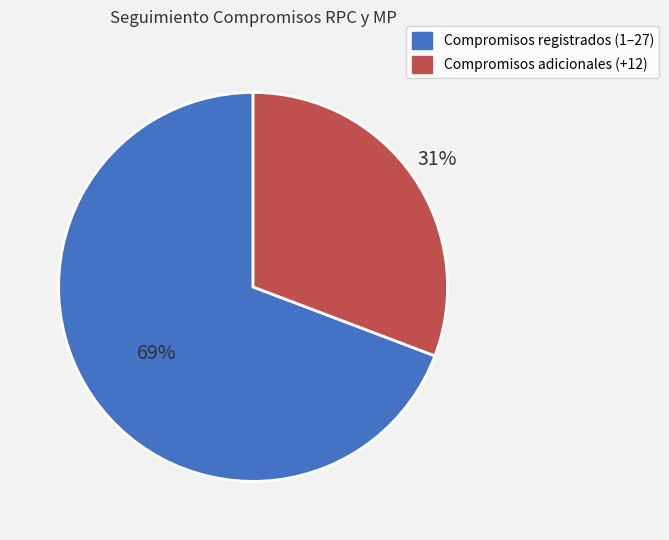

Is there a majority slice in this chart?

Yes